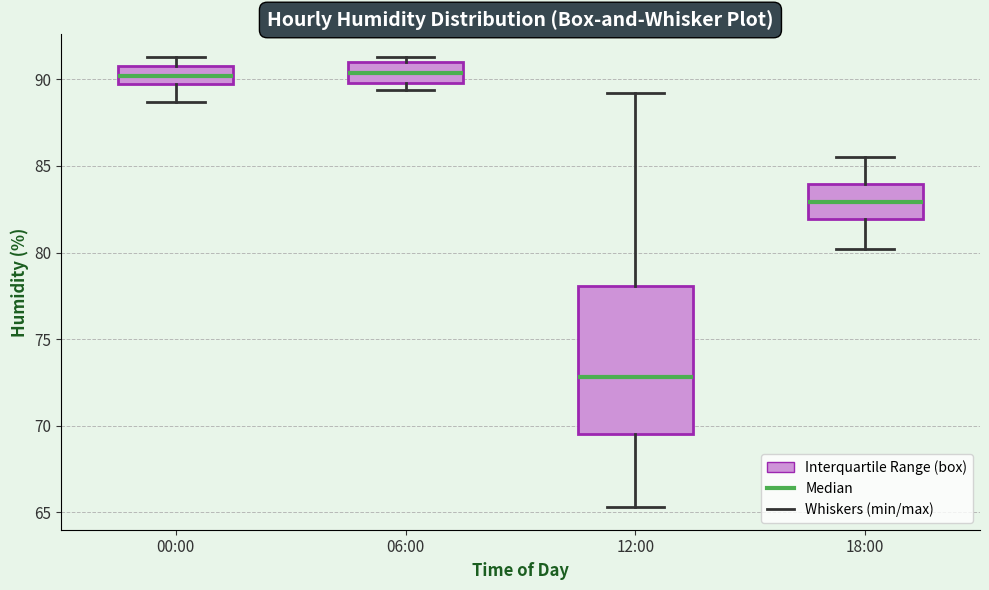

Which box's median line is the lowest?

12:00